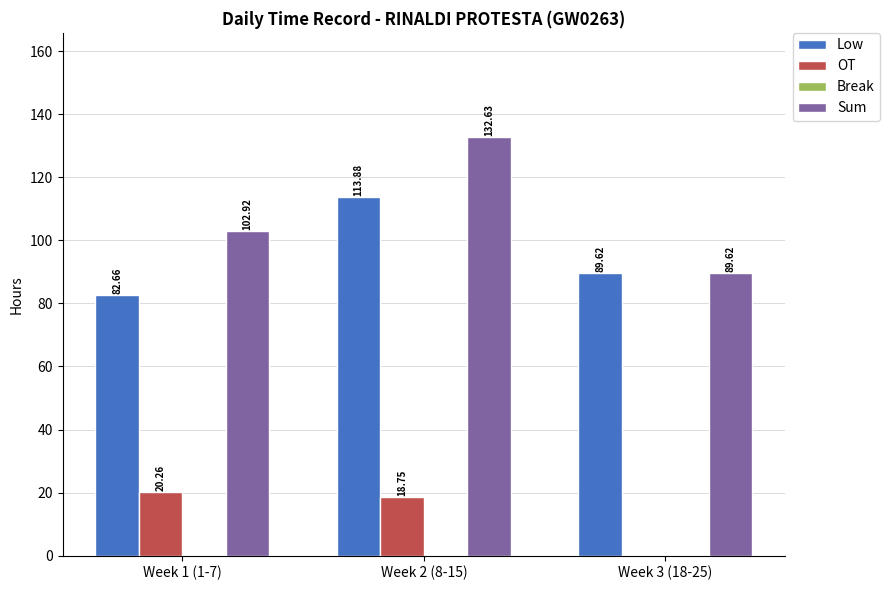

Where is Low nearest to the value 98?

Week 3 (18-25)